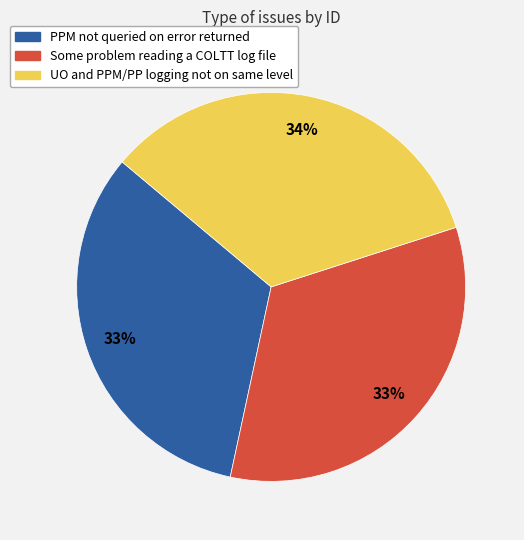

What is the largest slice in the pie chart?

UO and PPM/PP logging not on same level